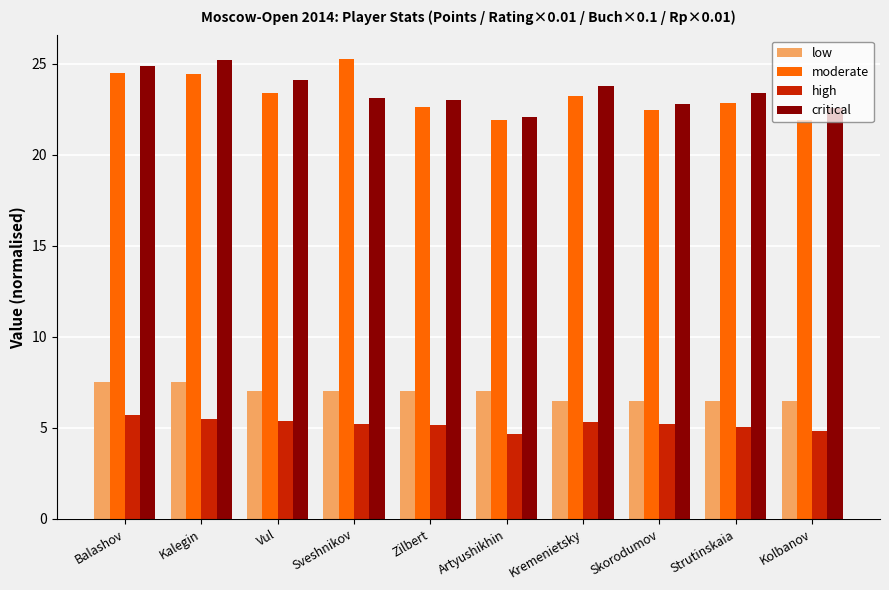

What is the difference between the maximum and minimum values in the critical series?

3.1